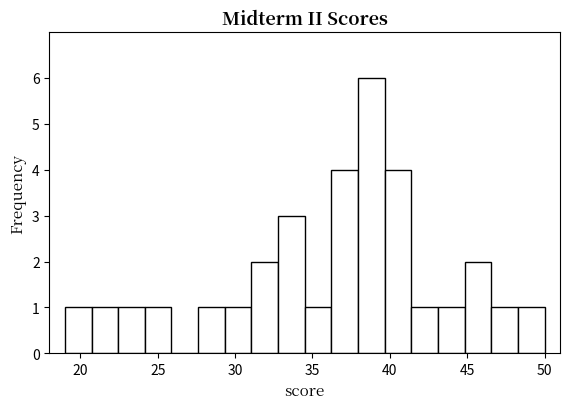

Around what value on the x-axis is the tallest bar? Give the approximate position of its centre, as read against the axis.

39.0